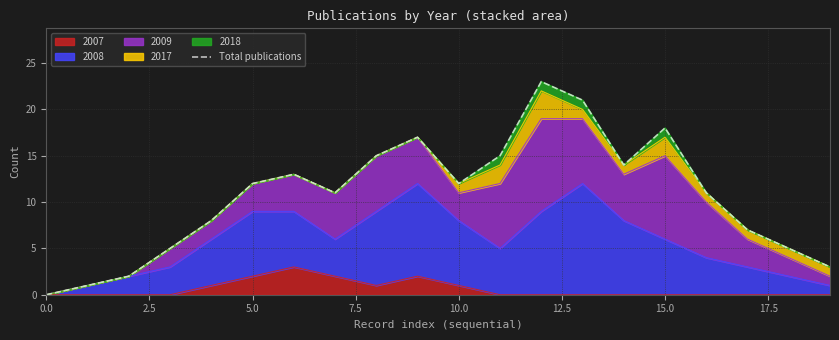

What is the maximum value for 2007?

3